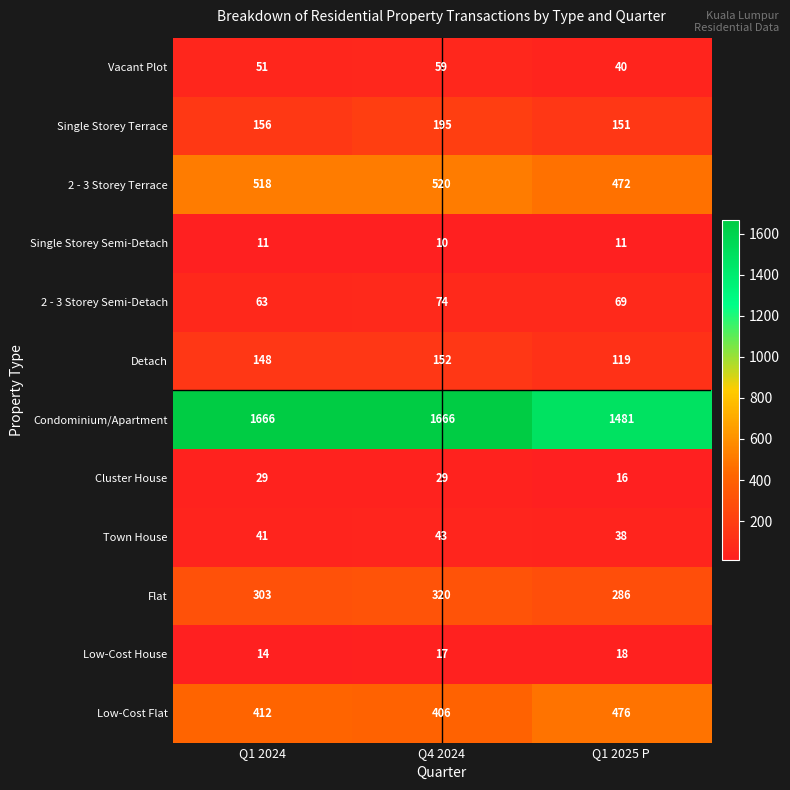

At which category is the sum across all series the highest?

Q4 2024